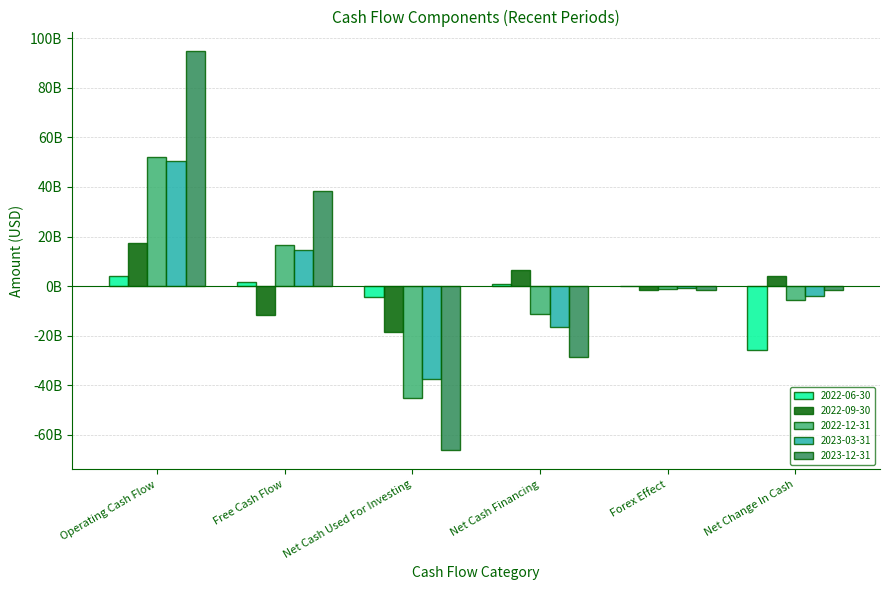

The value of 2023-03-31 at Free Cash Flow is 14560701000. True or false?

True